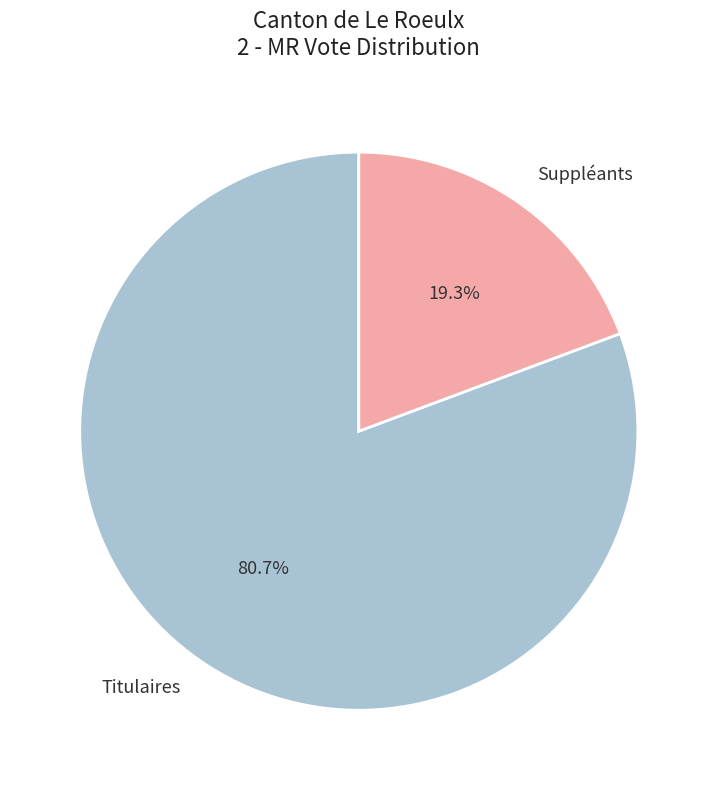

Which slice is the largest?

Titulaires